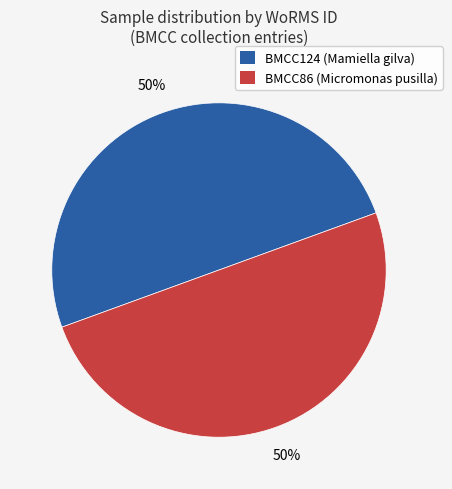

Is the sum of BMCC86 and BMCC124 greater than half?

Yes